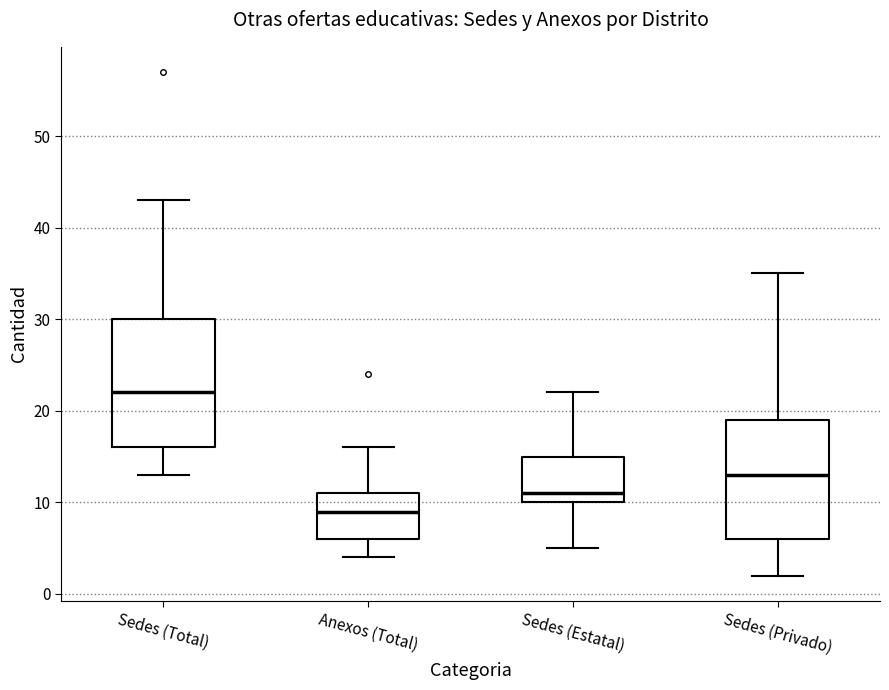

Which box is the tallest, from its lower edge to its upper edge?

Sedes (Total)